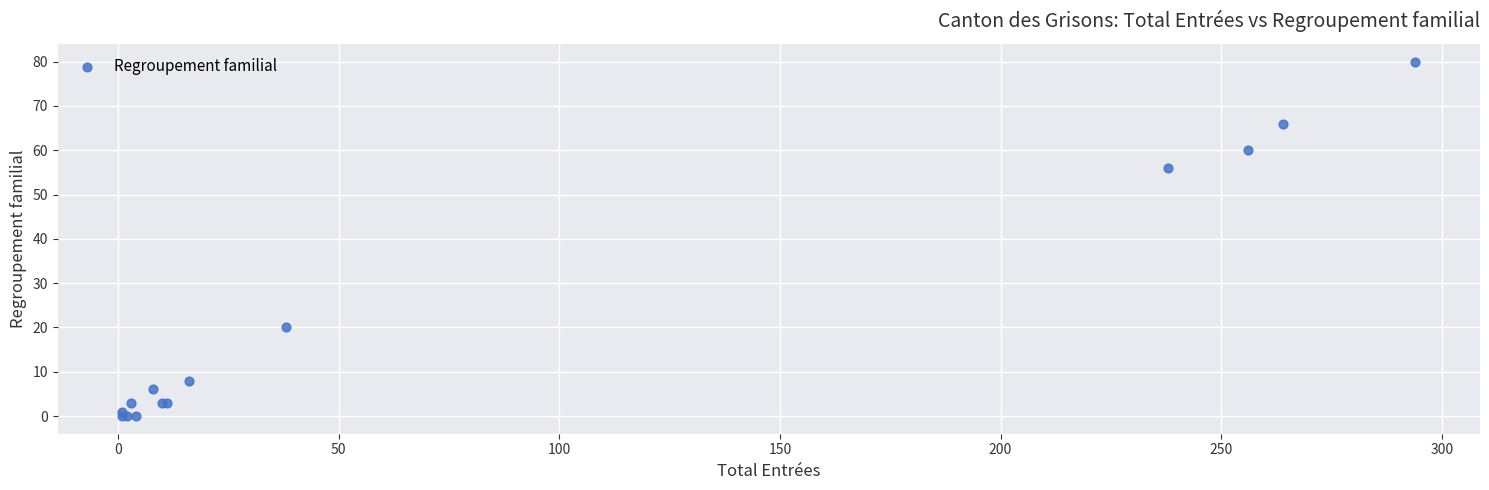

What Y value in the scatter plot is closest to 40?

56